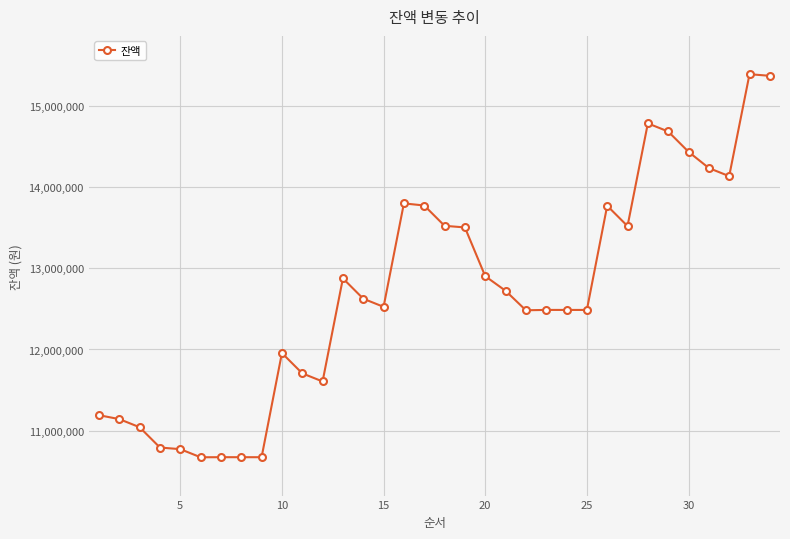

True or false: there are more than 0 points higher than both neighbors.

True